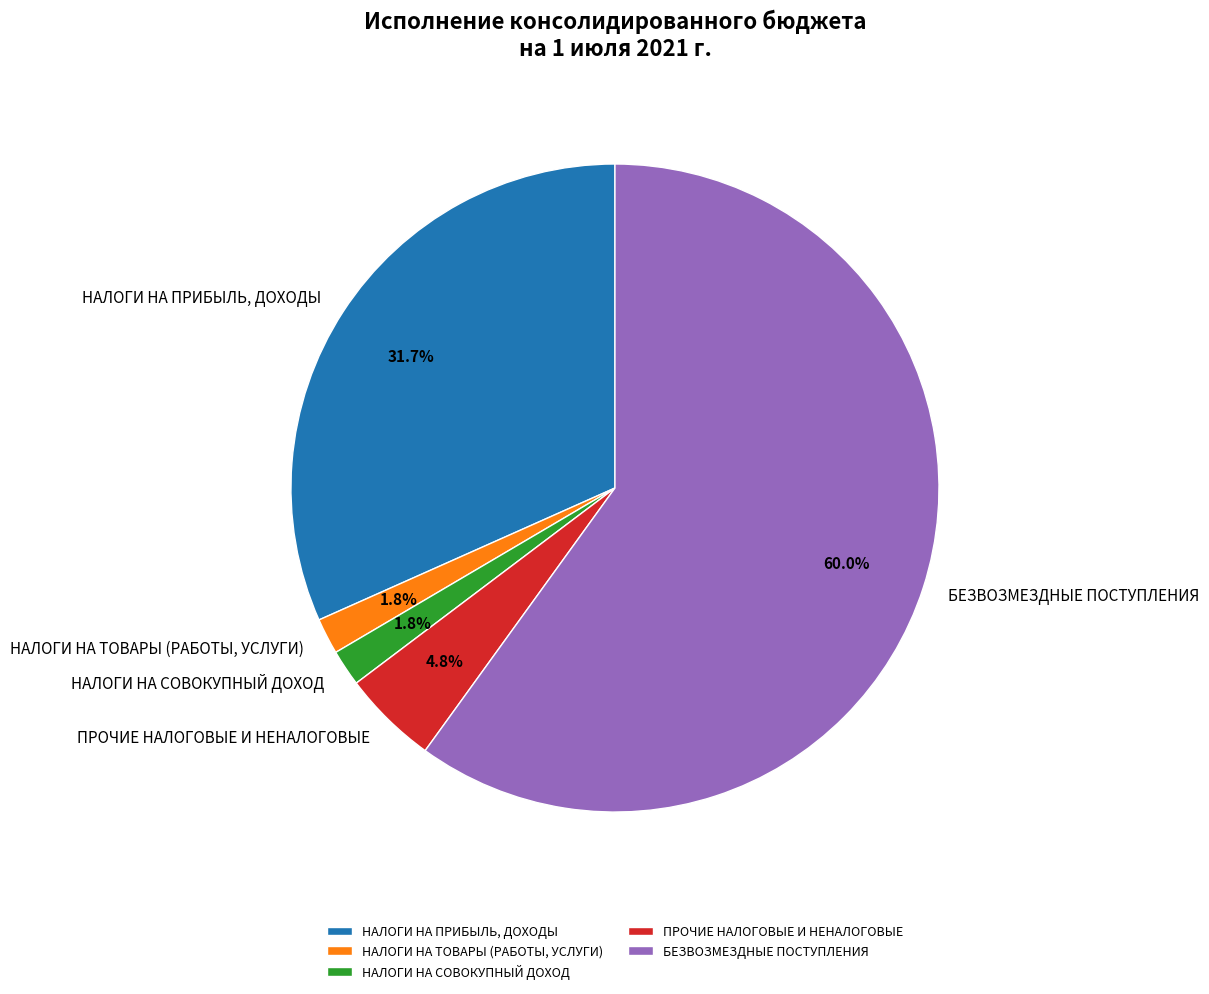

How much of the chart is everything except НАЛОГИ НА СОВОКУПНЫЙ ДОХОД?

98.2%